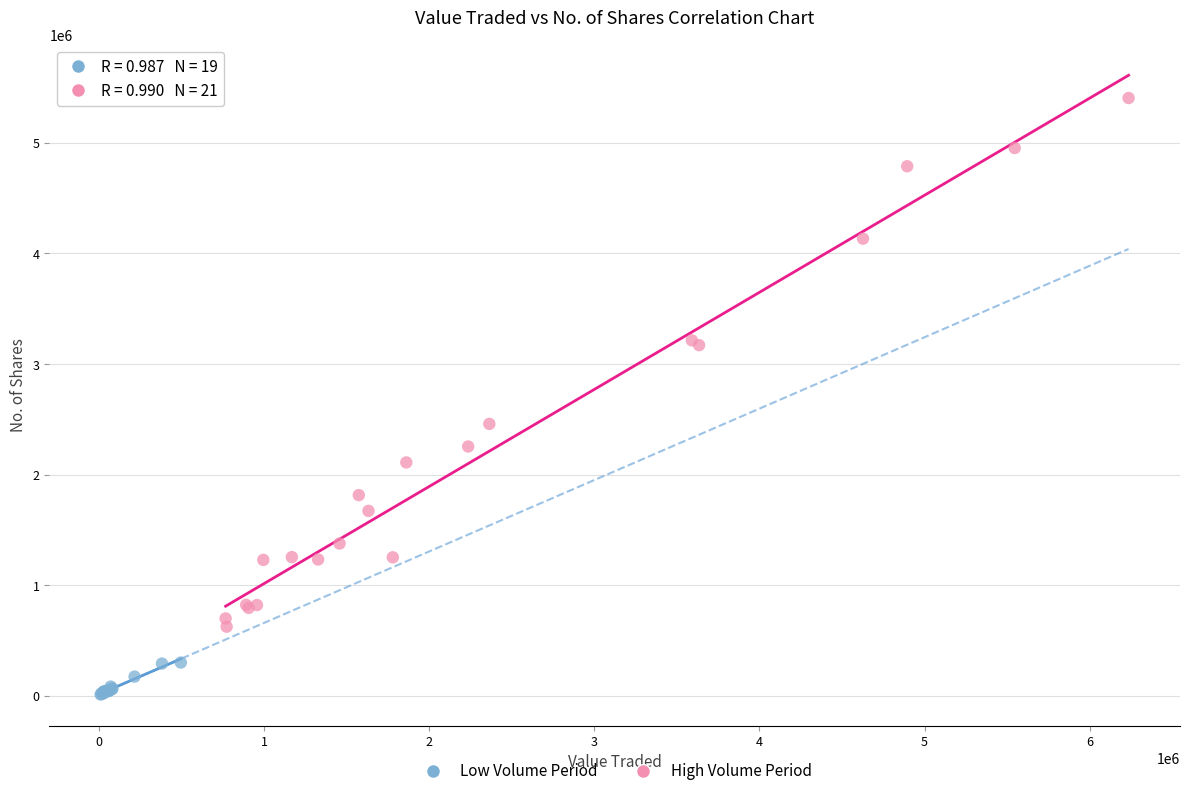

Which series has the largest Y range (max minus min)?

High Volume Period